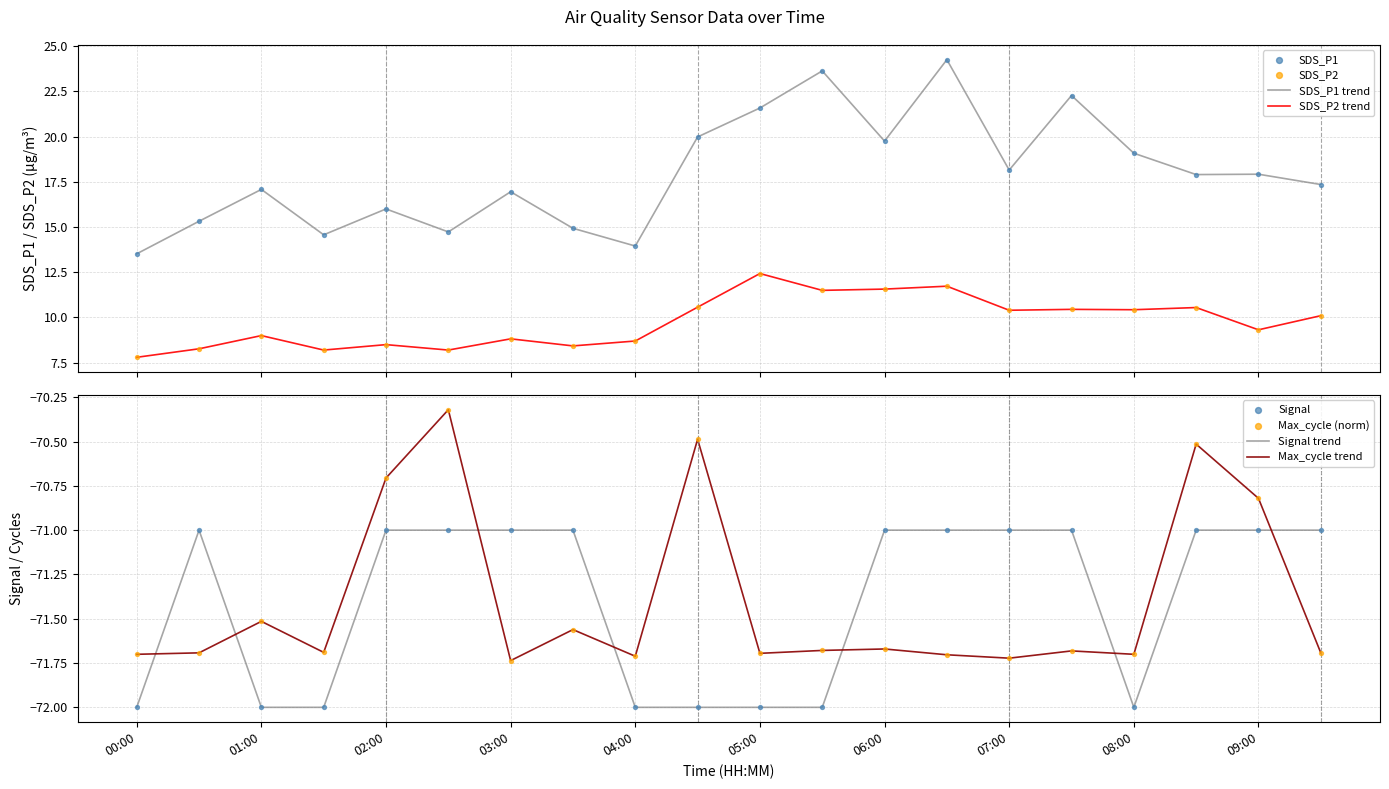

What is the total value across all series at 03:00?

-117.0